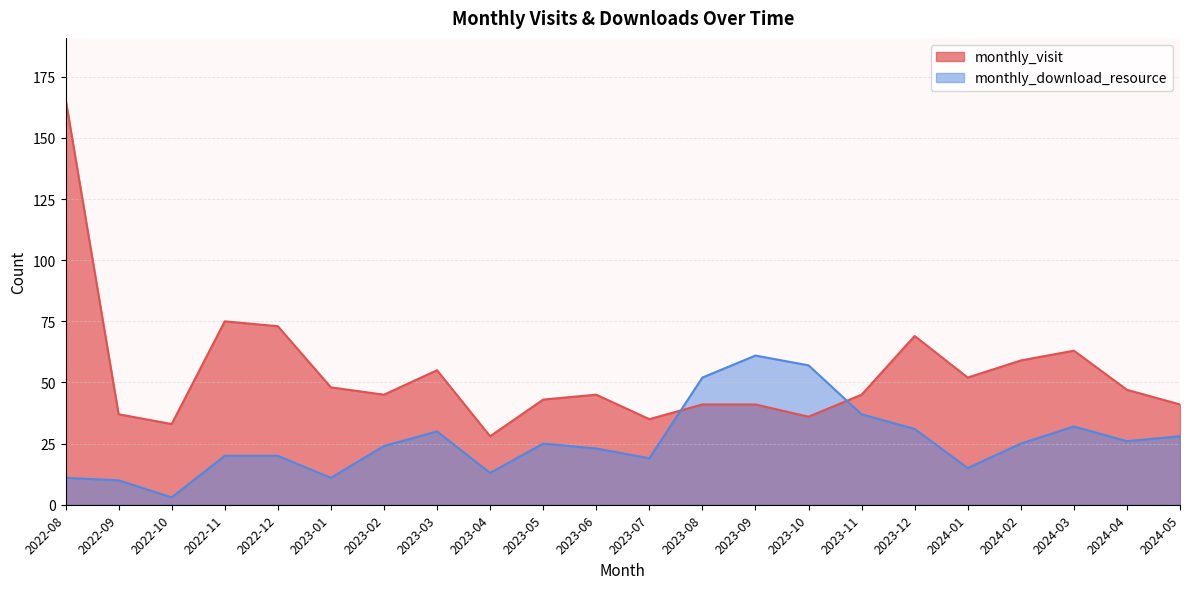

How many lines are shown in the chart?

2